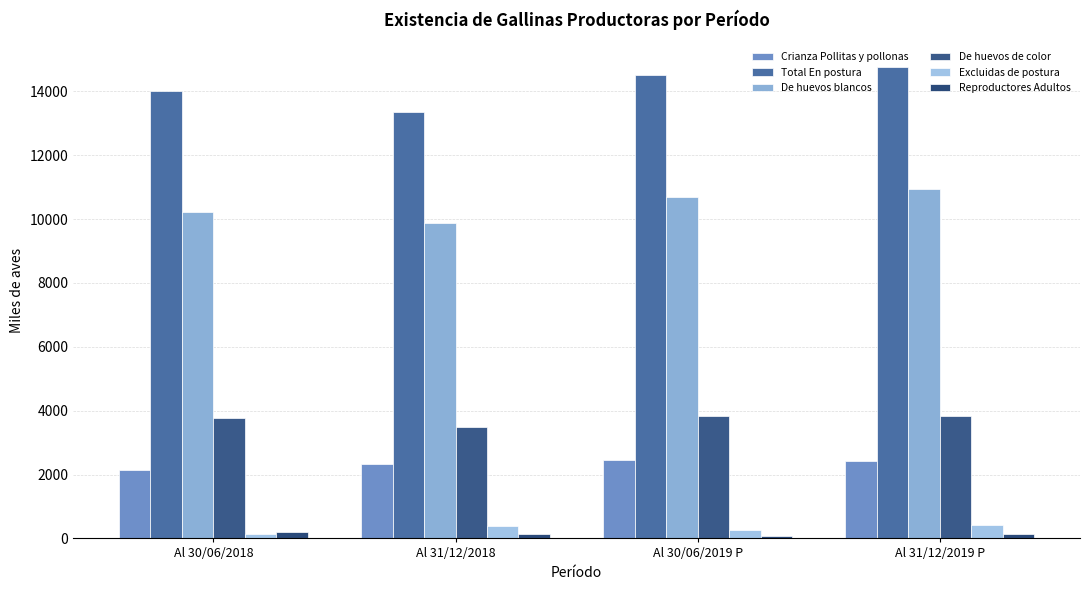

Reading left to right, list all the values displayed in this chart.

Crianza Pollitas y pollonas: 2143.0	2331.0	2453.0	2436.3
Total En postura: 14005.0	13349.0	14523.0	14772.4
De huevos blancos: 10224.0	9863.0	10701.0	10927.6
De huevos de color: 3781.0	3486.0	3822.0	3844.9
Excluidas de postura: 153.0	404.0	257.0	406.6
Reproductores Adultos: 191.0	145.0	88.0	143.4